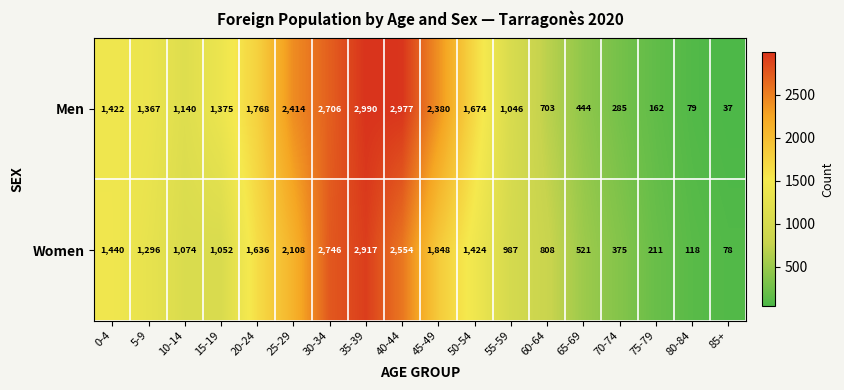

What is the difference between the maximum and second lowest values in the Women series?

2799